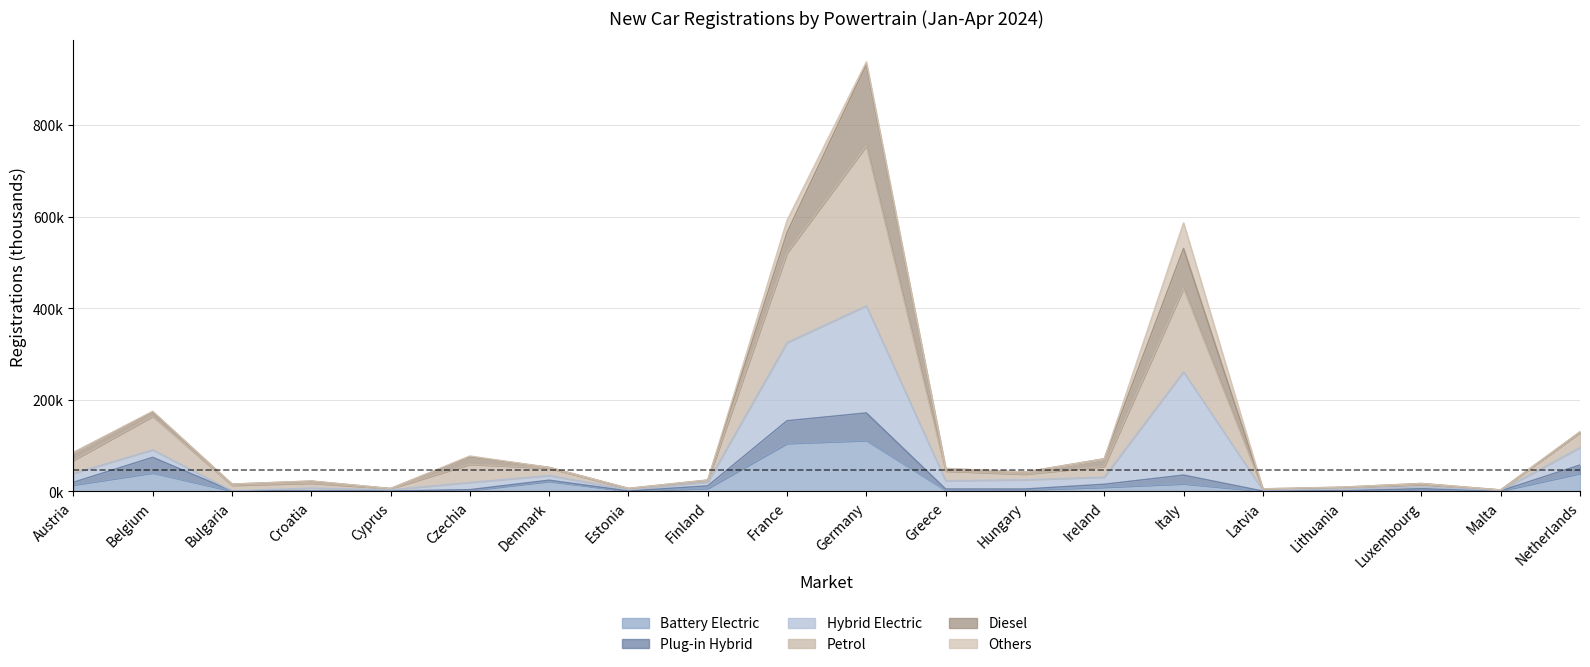

In Petrol, how many points are higher than both neighbors (excluding endpoints)?

6